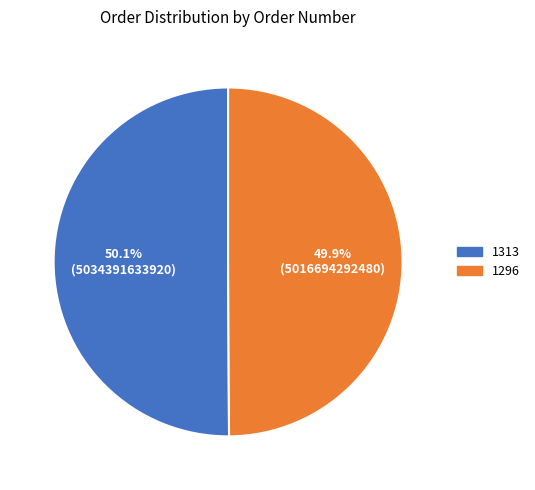

Is there any slice that represents more than half of the pie?

Yes